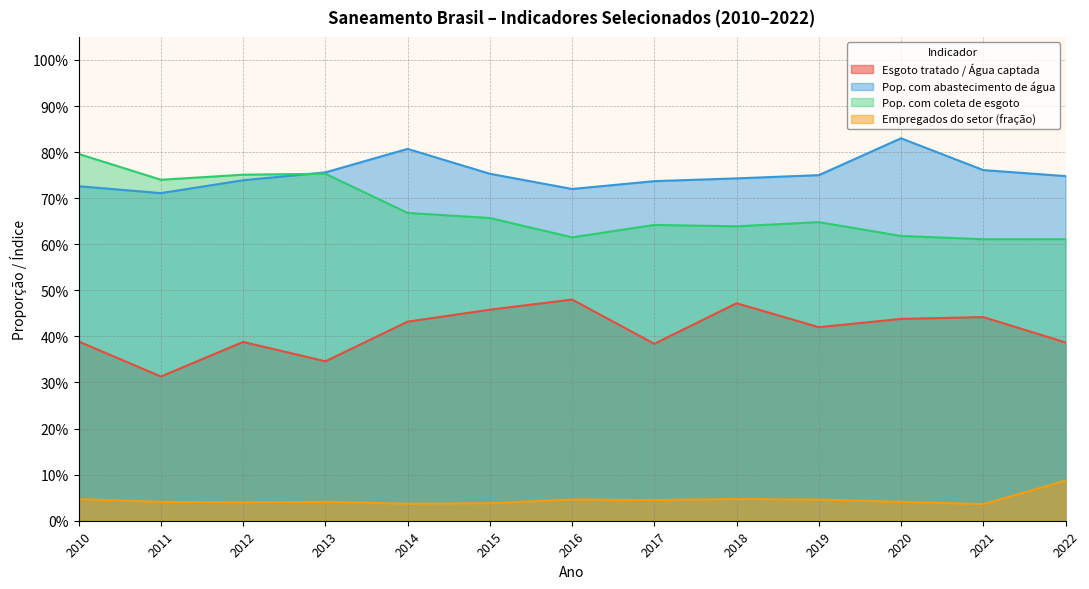

What is the sum of all Empregados do setor (fração) values?

0.6